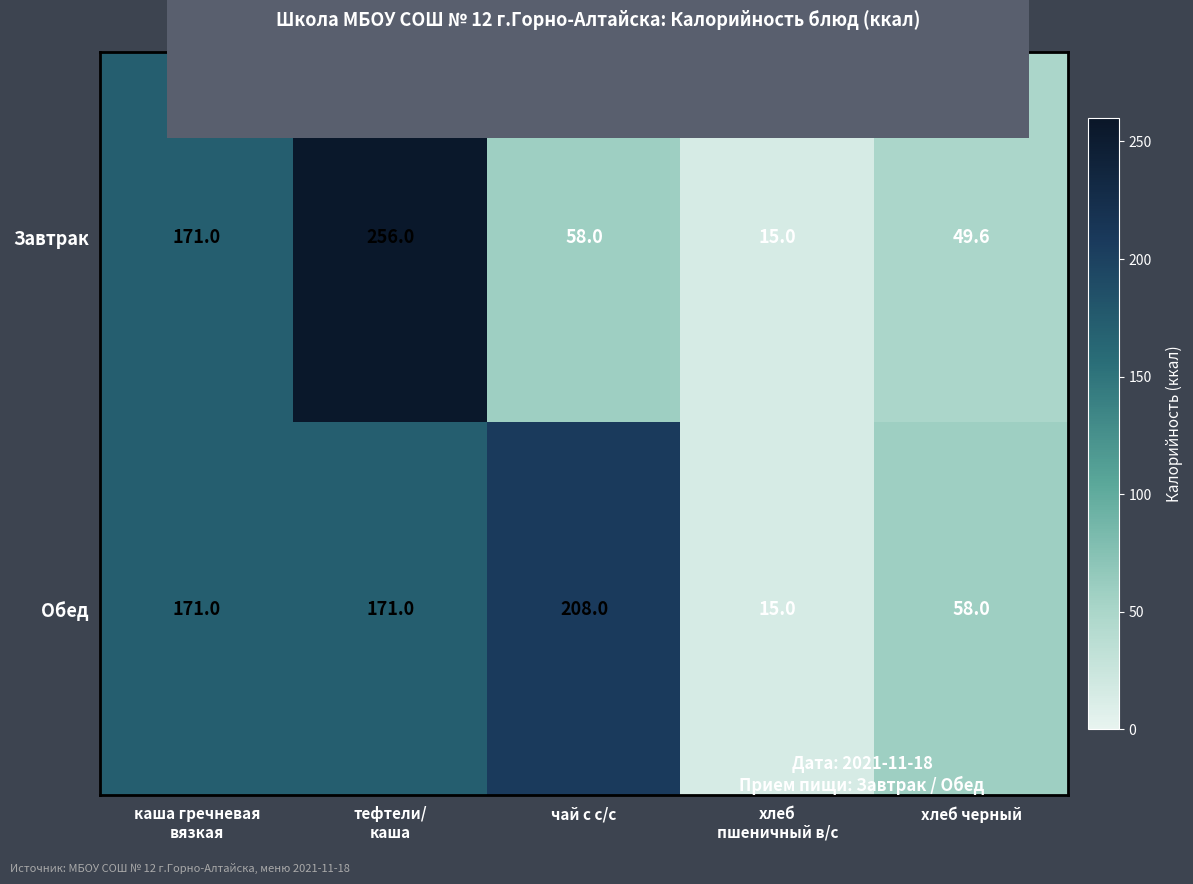

Read the Обед value at хлеб черный.

58.0